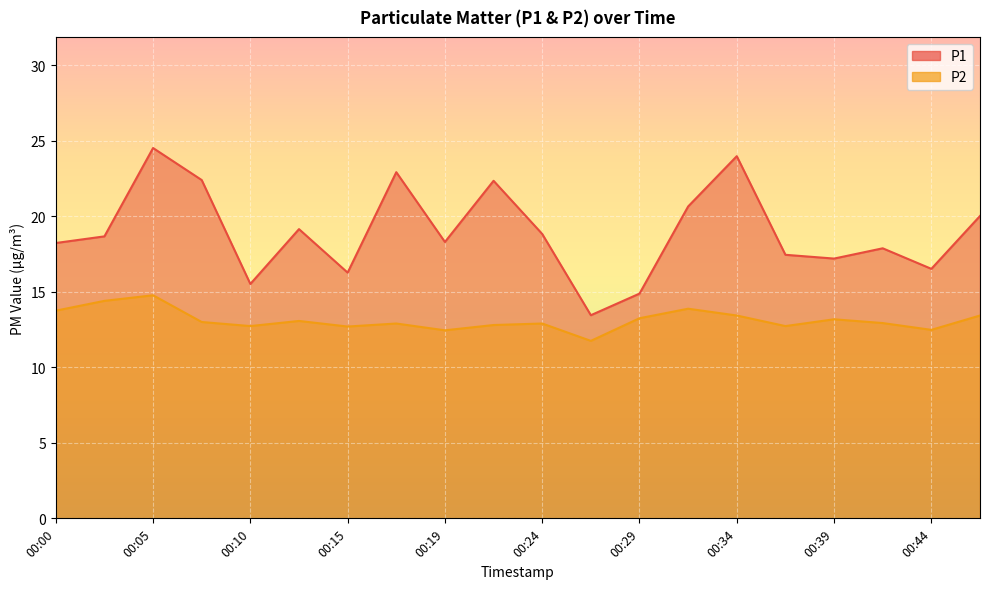

At which category does the chart reach its minimum across all series?

00:27